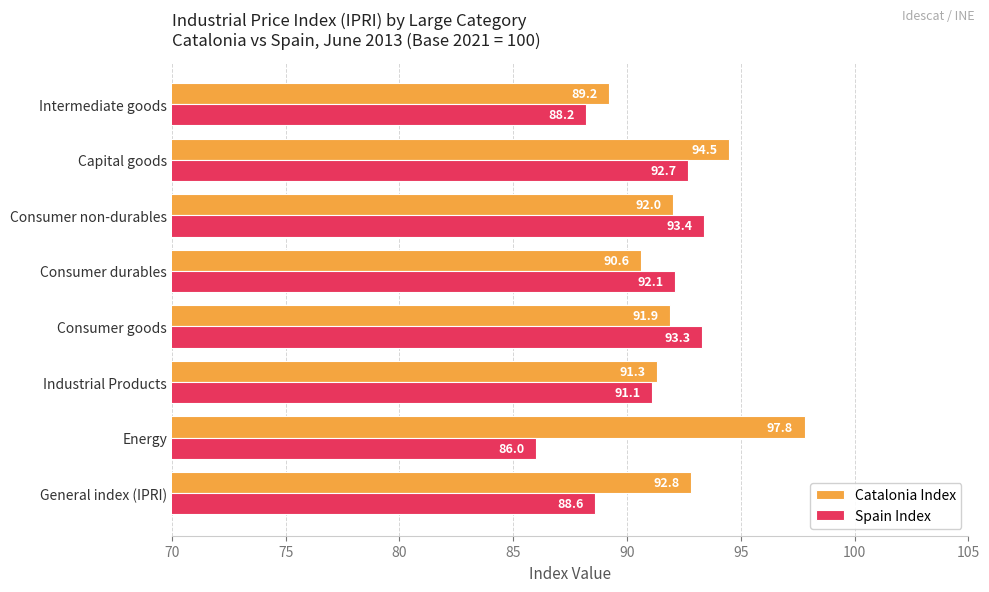

List the series in order of their overall mean, lowest first.

Spain Index, Catalonia Index